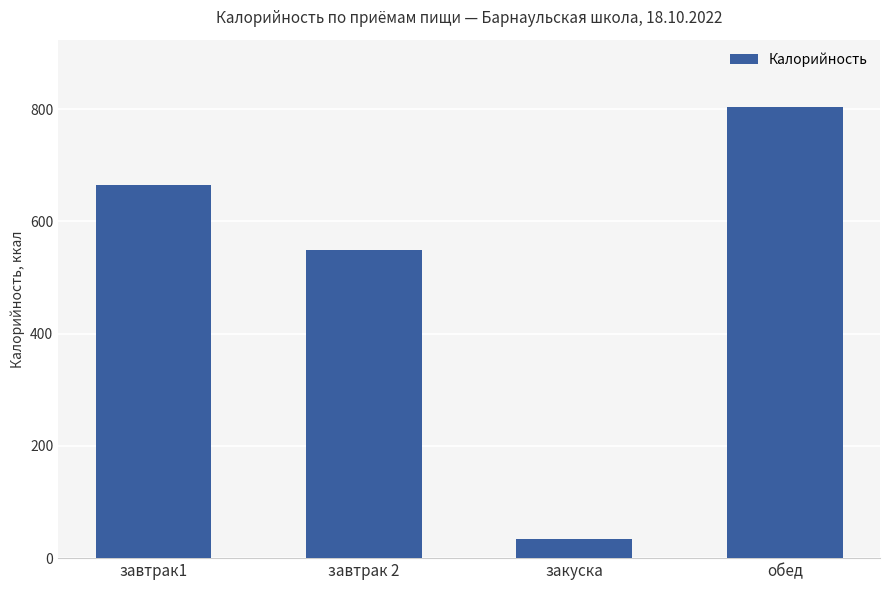

How many categories are shown in the chart?

4